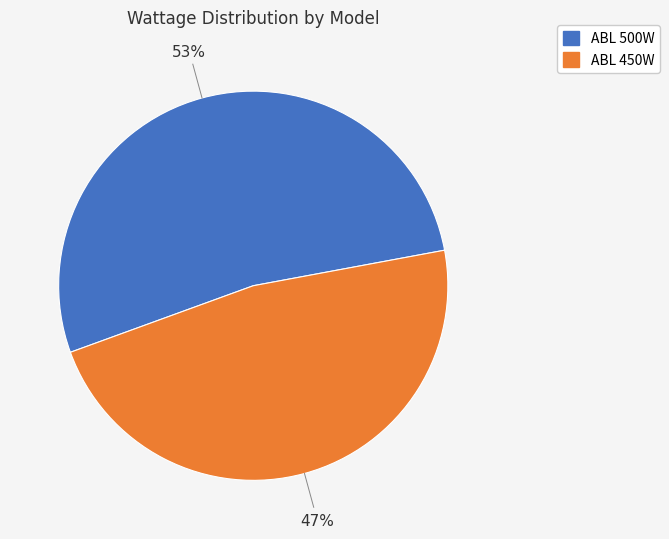

Count the number of slices in the pie.

2